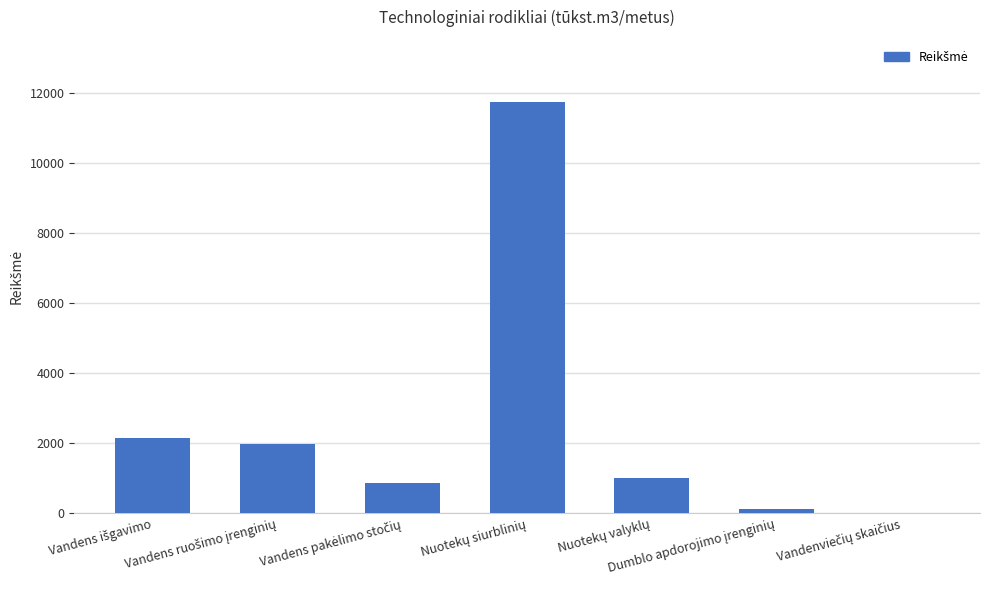

What is the maximum value shown in the chart?

11760.0